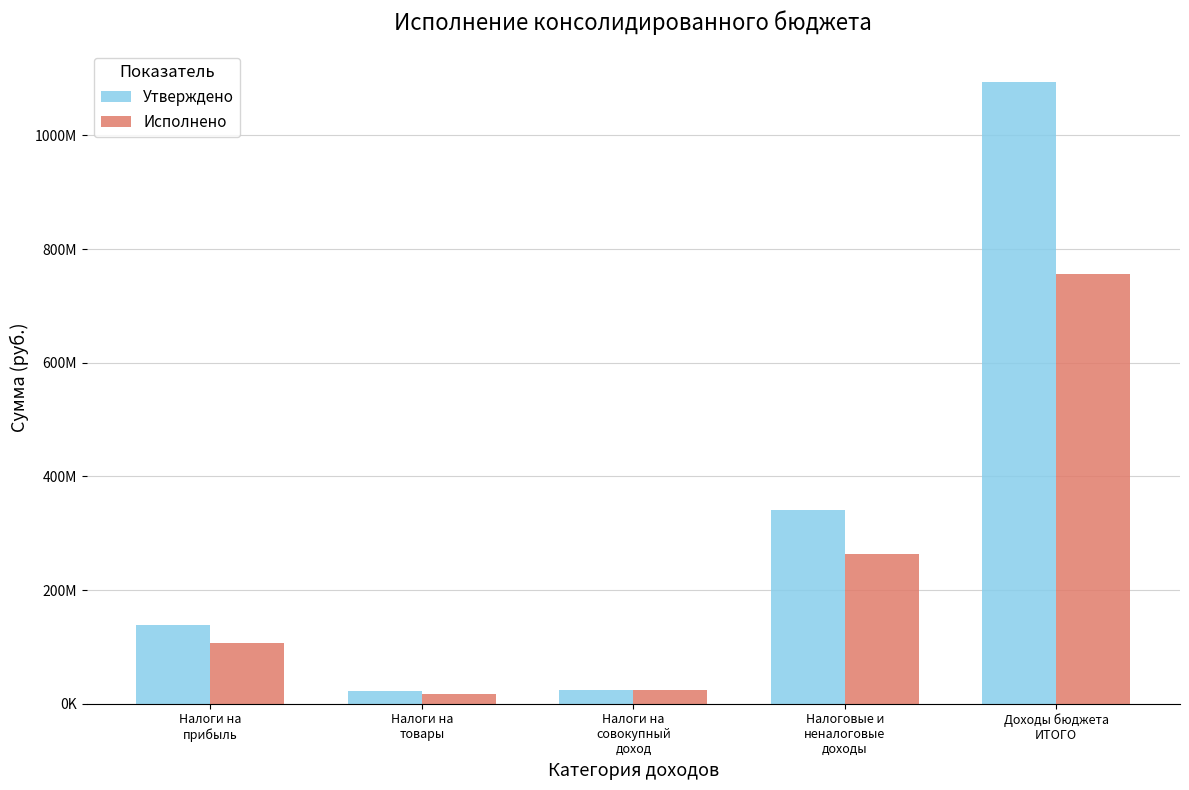

What are all the series names shown in the legend?

Утверждено, Исполнено